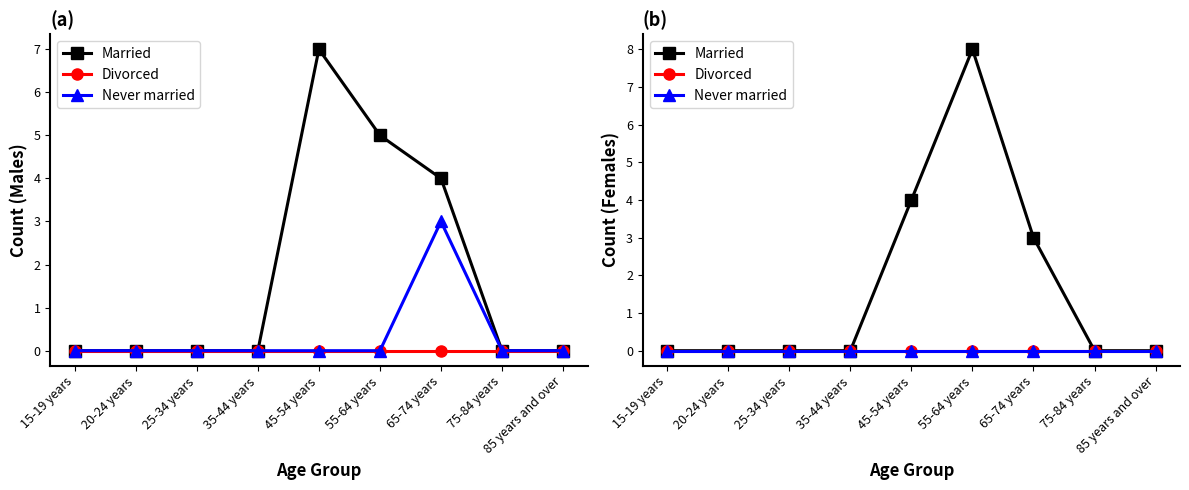

Which category has the highest value in the Divorced series?

15-19 years